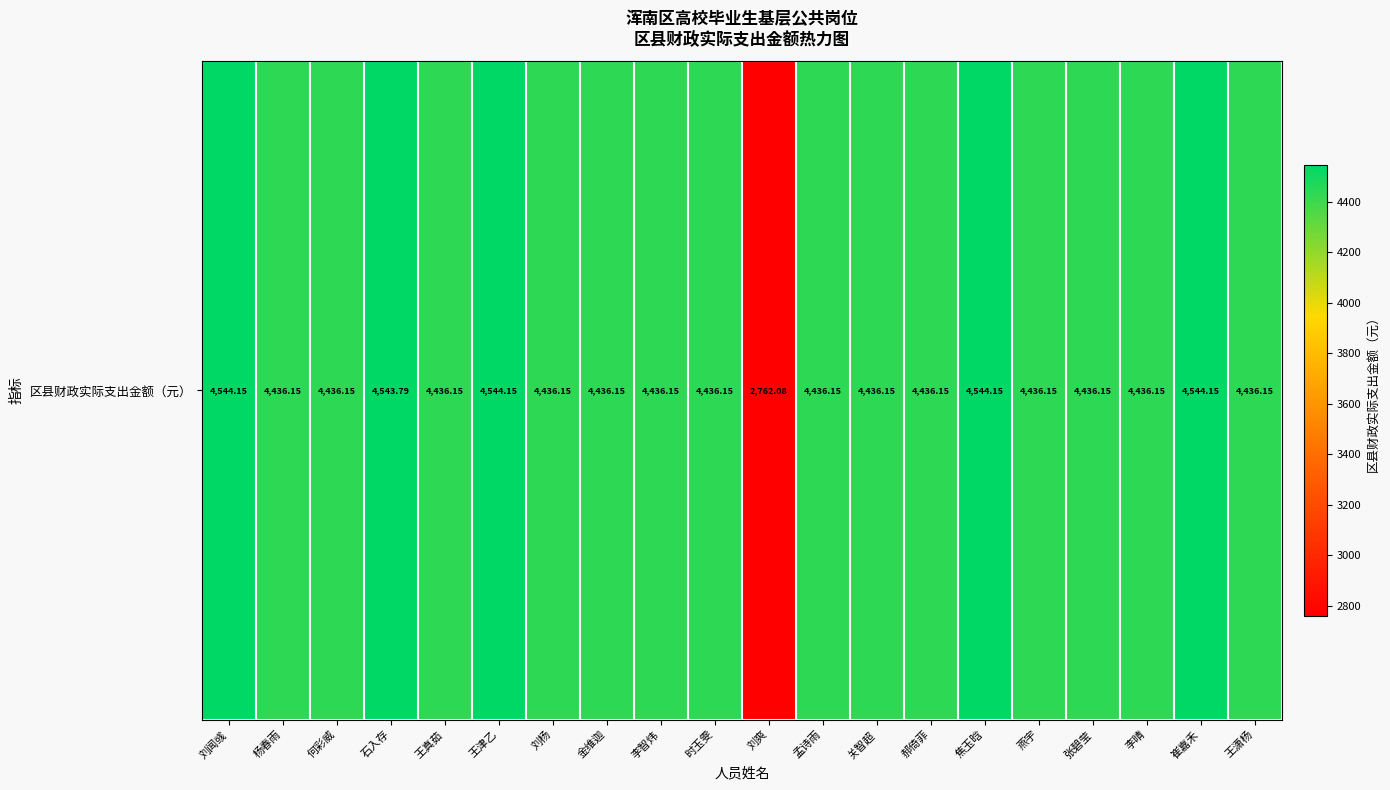

Reading left to right, what are all the values shown in this chart?

刘闻彧=4544.1	杨春雨=4436.1	何彩威=4436.1	石入存=4543.8	王真茹=4436.1	王津乙=4544.1	刘杨=4436.1	金维迦=4436.1	李智炜=4436.1	时玉雯=4436.1	刘爽=2762.1	孟诗雨=4436.1	关智超=4436.1	郝倚菲=4436.1	焦玉晗=4544.1	燕宇=4436.1	张碧莹=4436.1	李晴=4436.1	崔嘉禾=4544.1	王潇杨=4436.1